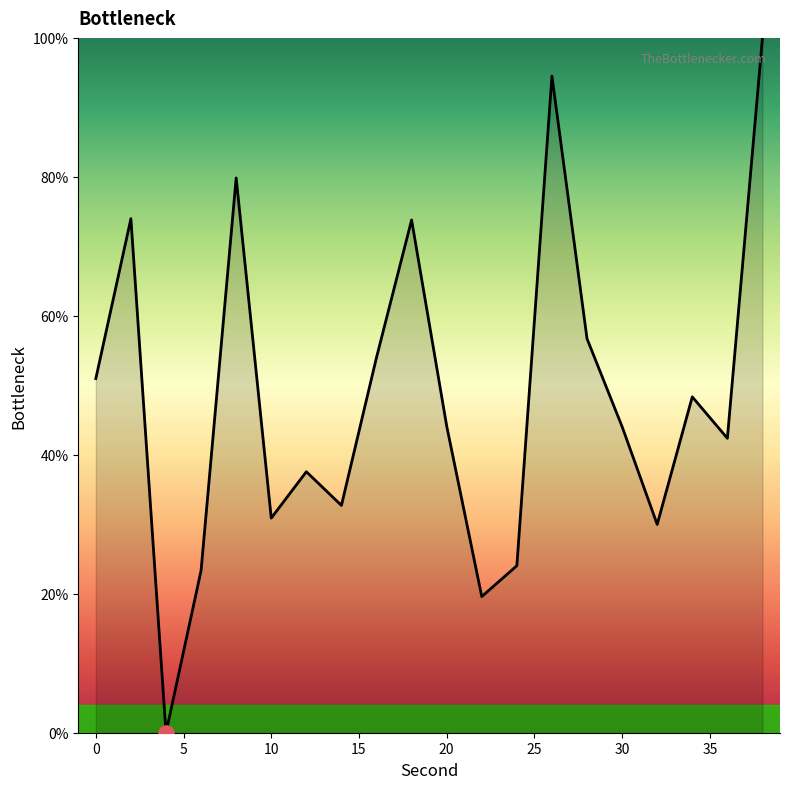

What is the greatest value displayed?

100.0